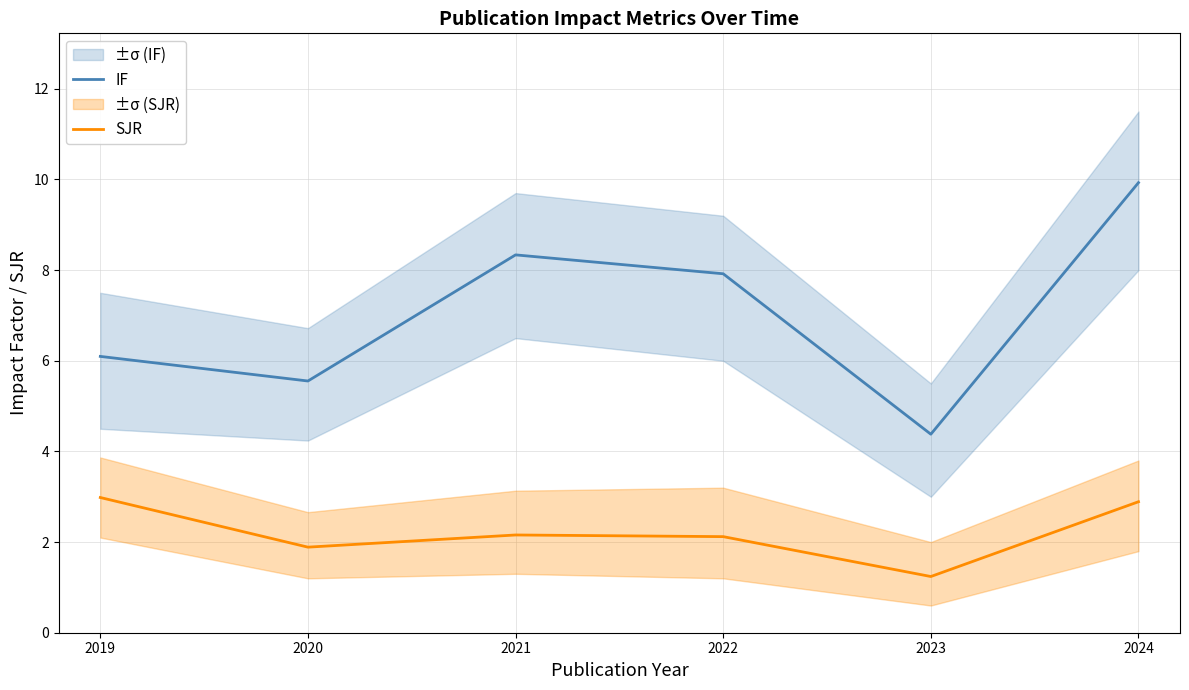

True or false: SJR and IF intersect in this chart.

False